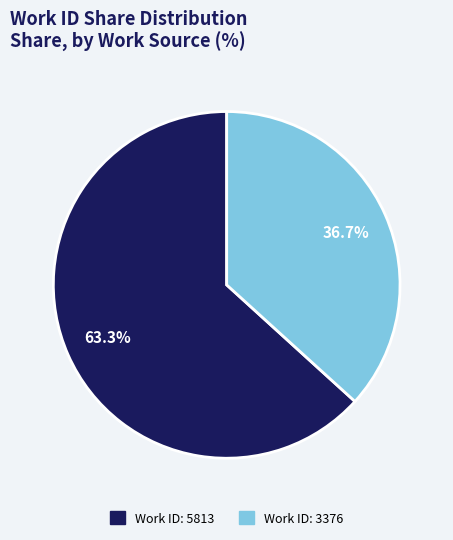

Is there any slice that represents more than half of the pie?

Yes